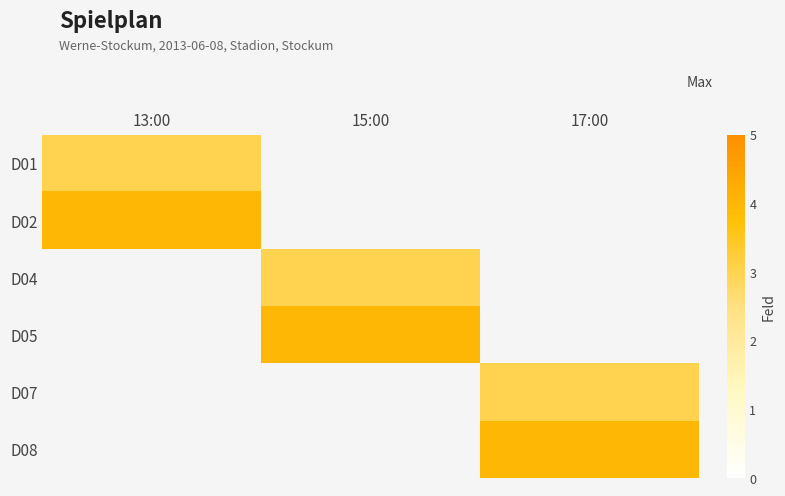

What is the approximate value of D07 at 17:00?

3.0